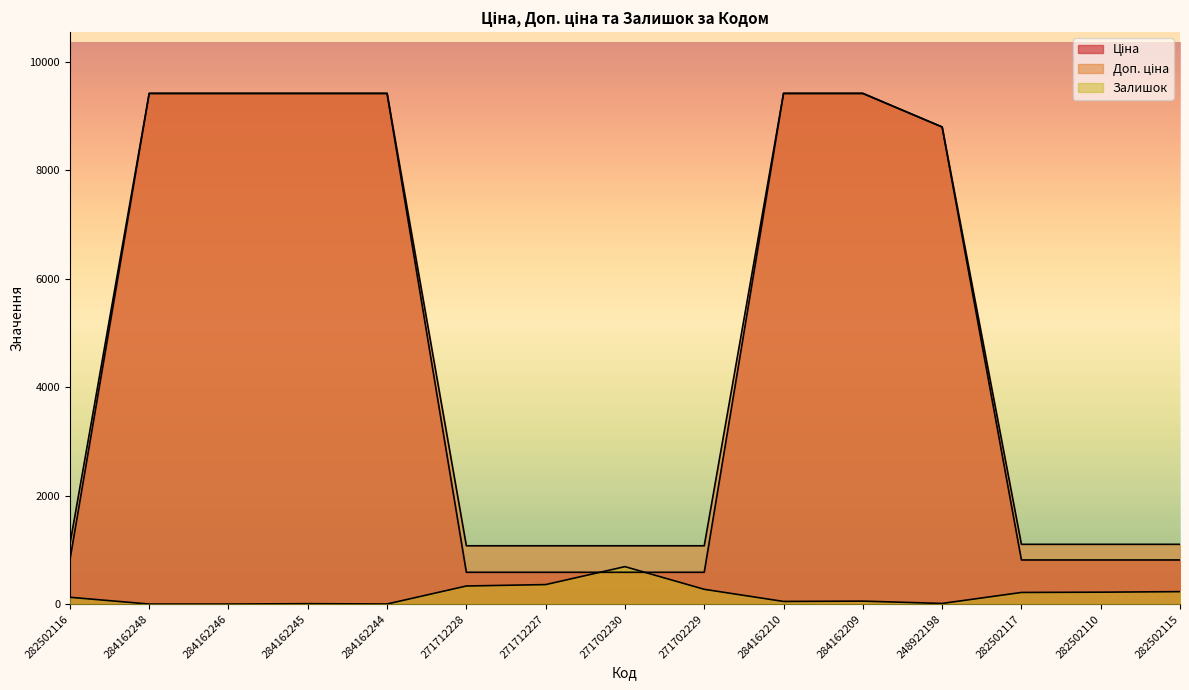

What is the value of the Залишок point at the 12th from the left?

11.0